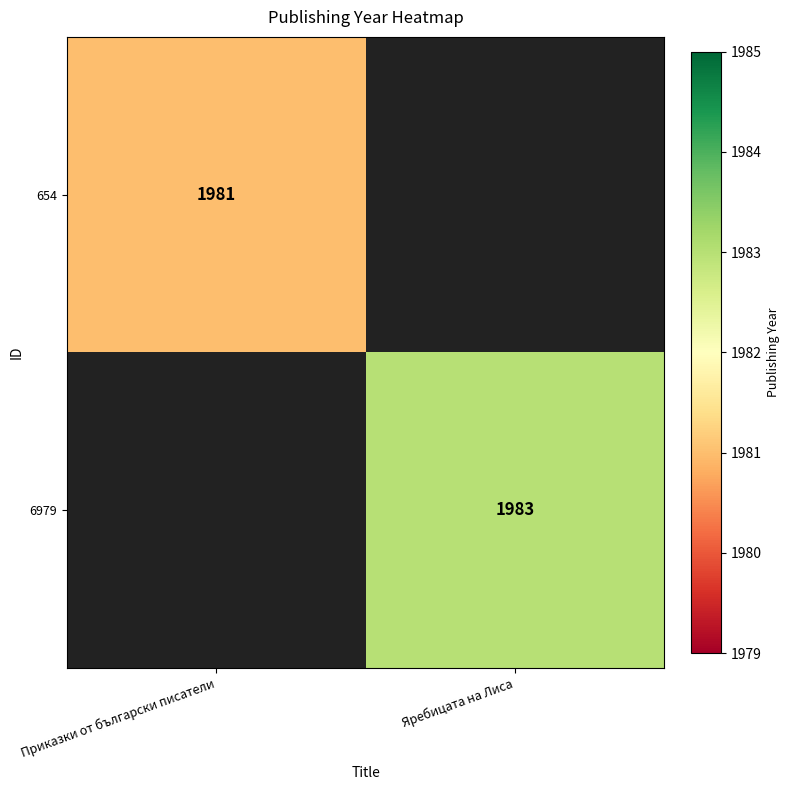

Is the value of 654 at Приказки от български писатели greater than the value of 6979 at Яребицата на Лиса?

No